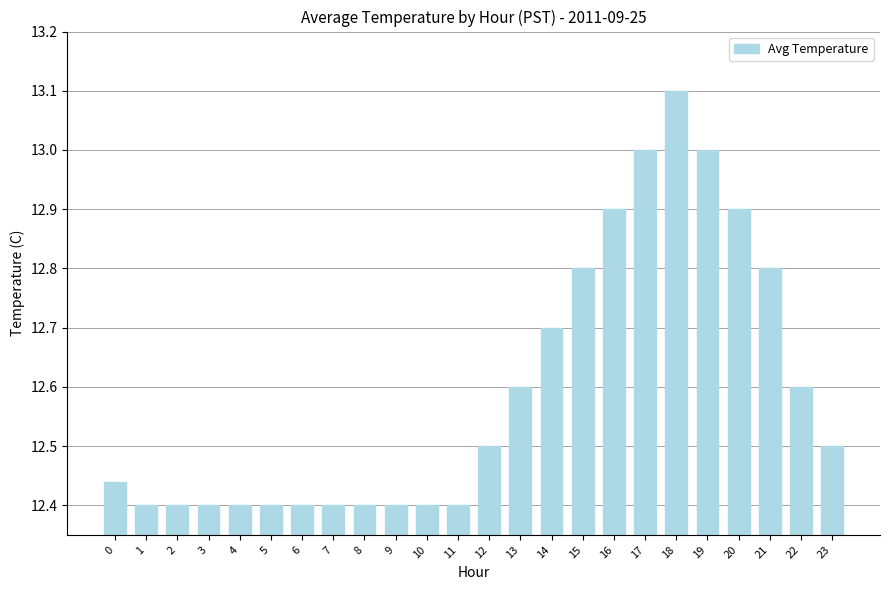

True or false: the data shows 12.7 at 14.

True